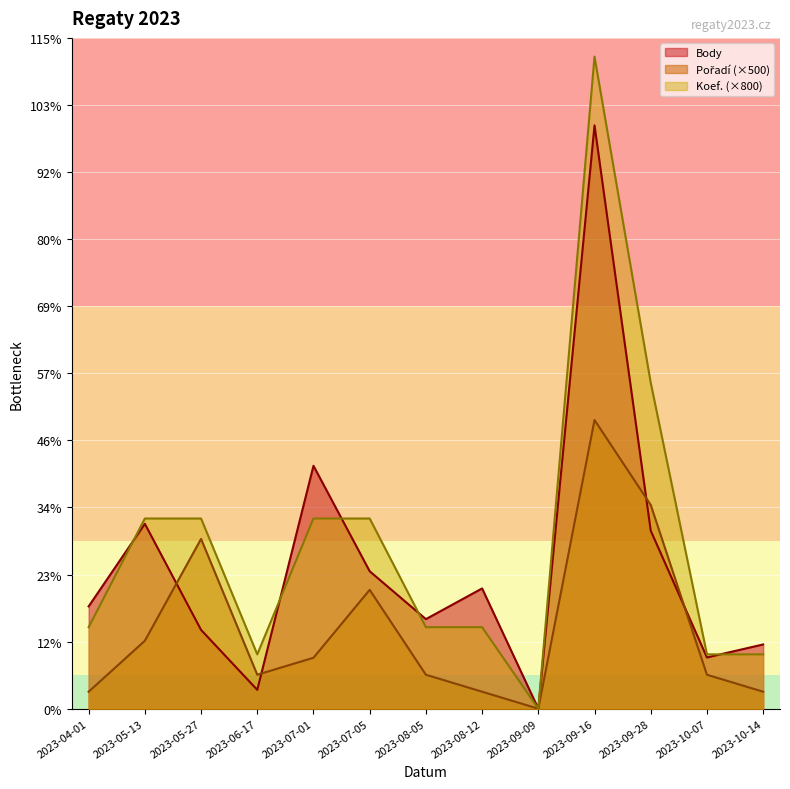

Which series has the largest total across all categories?

Koef. (×800)